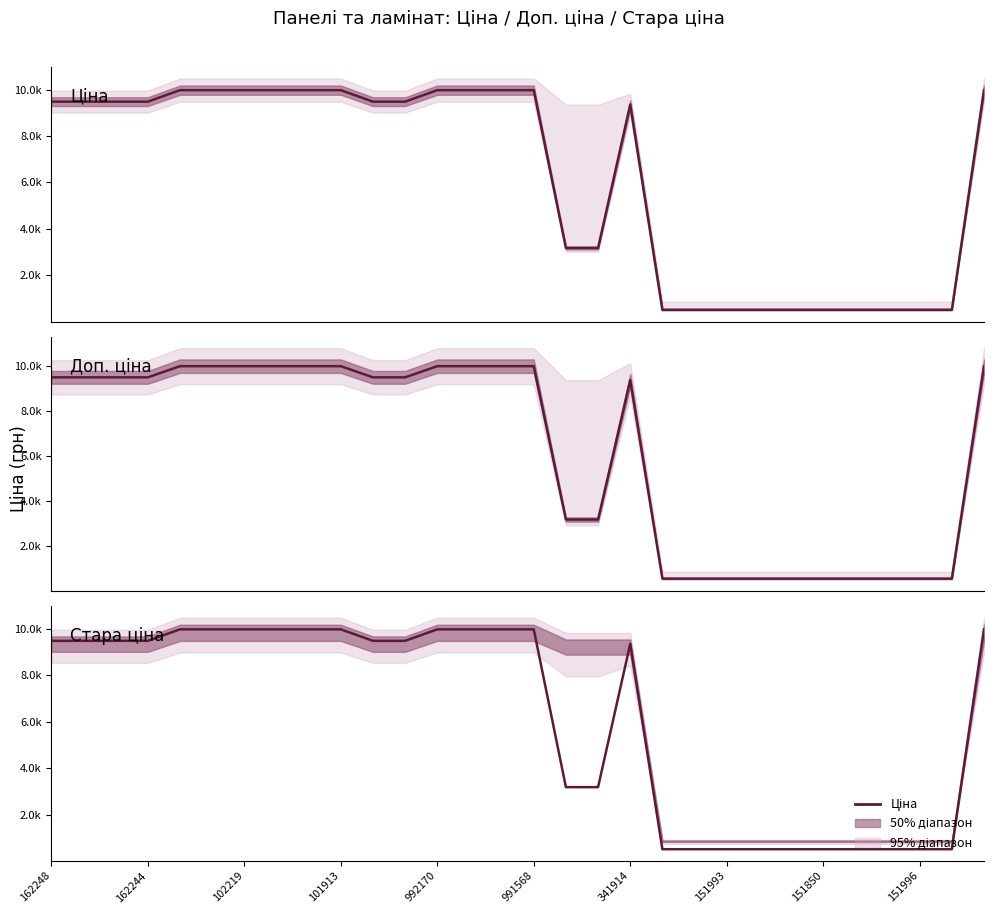

Which has a higher value, 101913 or 20?

101913